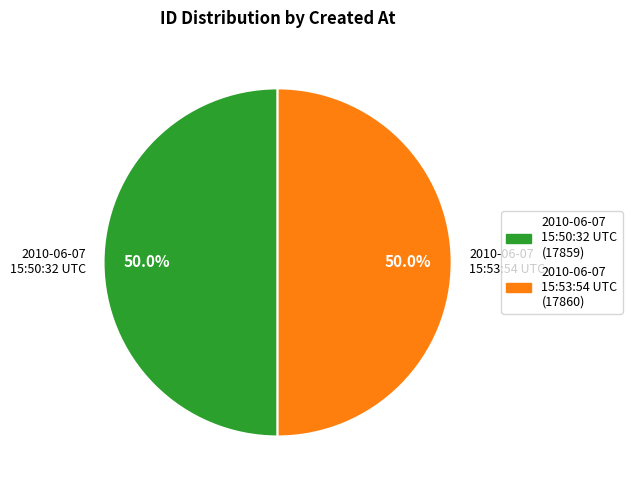

What percentage is the 2010-06-07 15:50:32 UTC slice, to the nearest percent?

50%